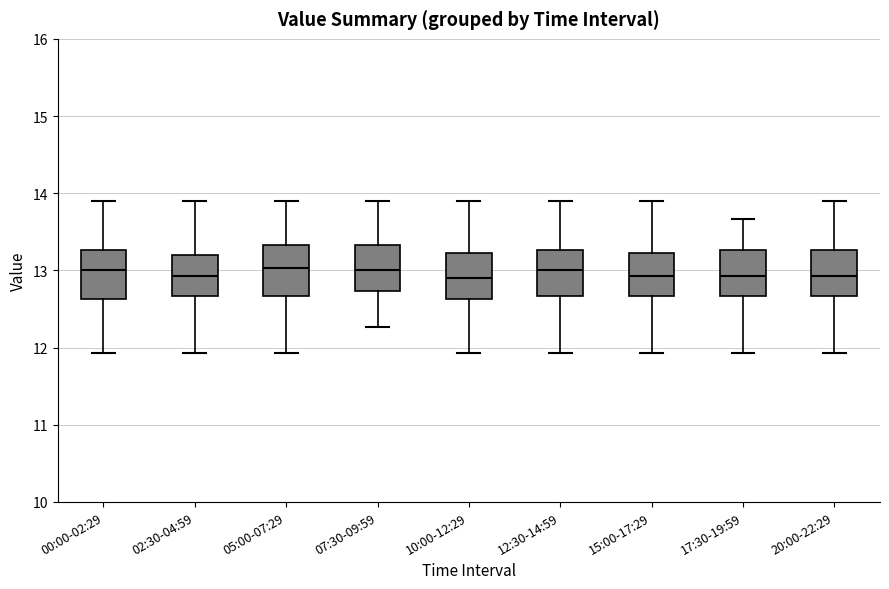

Reading left to right, transcribe this box plot: for each box, give where its median line is, the range the box spans, and where its two whiskers end, as read against the y-axis. The values are not printed on the chart, so give them approximately, as read against the axis.

00:00-02:29: median 13.0, box 12.6 to 13.3, whiskers 11.9 to 13.9
02:30-04:59: median 12.9, box 12.7 to 13.2, whiskers 11.9 to 13.9
05:00-07:29: median 13.0, box 12.7 to 13.3, whiskers 11.9 to 13.9
07:30-09:59: median 13.0, box 12.7 to 13.3, whiskers 12.3 to 13.9
10:00-12:29: median 12.9, box 12.6 to 13.2, whiskers 11.9 to 13.9
12:30-14:59: median 13.0, box 12.7 to 13.3, whiskers 11.9 to 13.9
15:00-17:29: median 12.9, box 12.7 to 13.2, whiskers 11.9 to 13.9
17:30-19:59: median 12.9, box 12.7 to 13.3, whiskers 11.9 to 13.7
20:00-22:29: median 12.9, box 12.7 to 13.3, whiskers 11.9 to 13.9